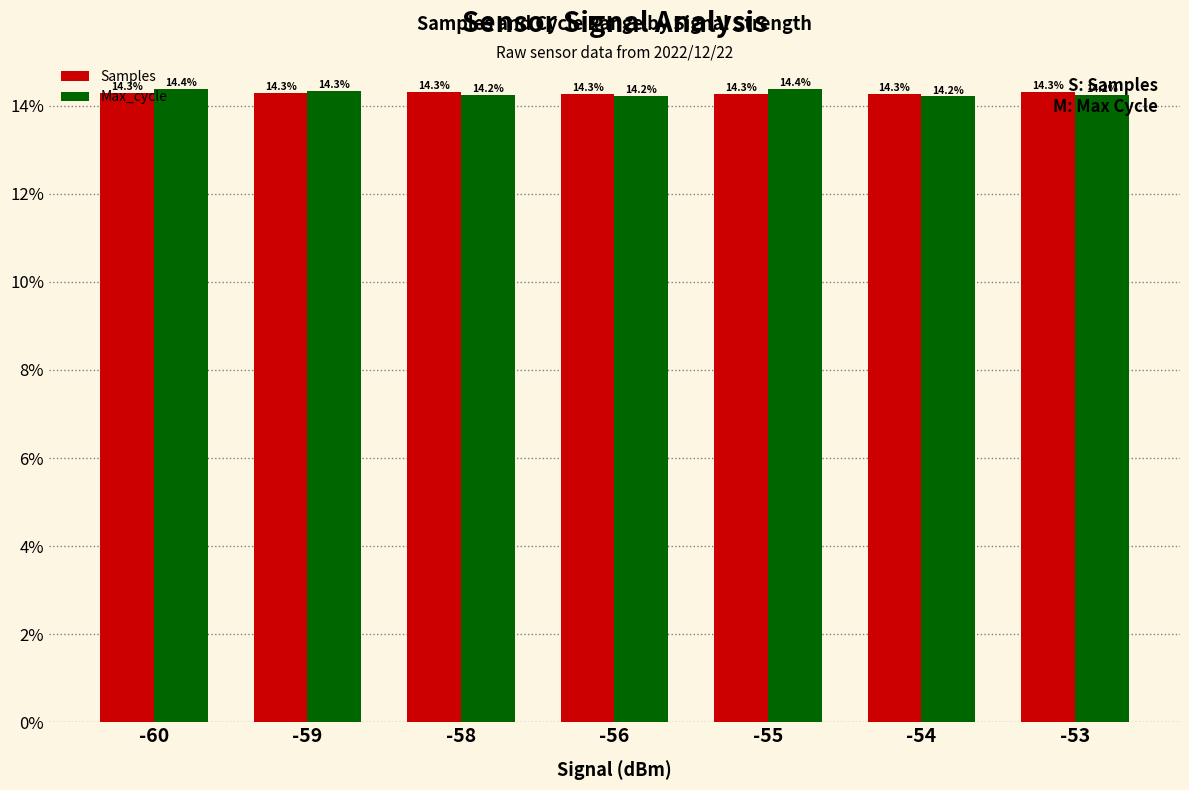

The Max_cycle series shows 14.4 at -60. True or false?

True